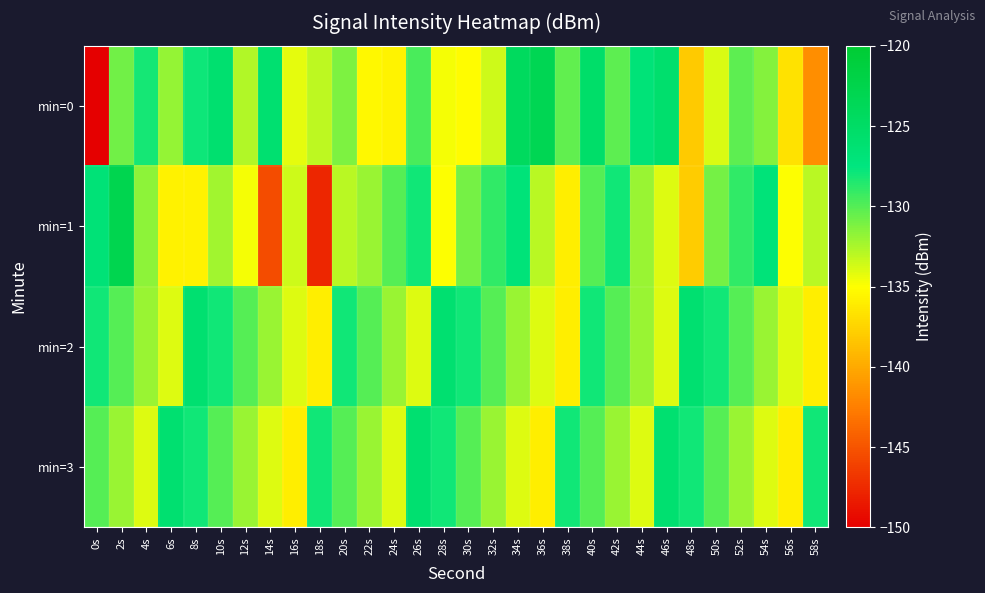

List the series in order of their peak value, highest first.

min=1, min=0, min=2, min=3